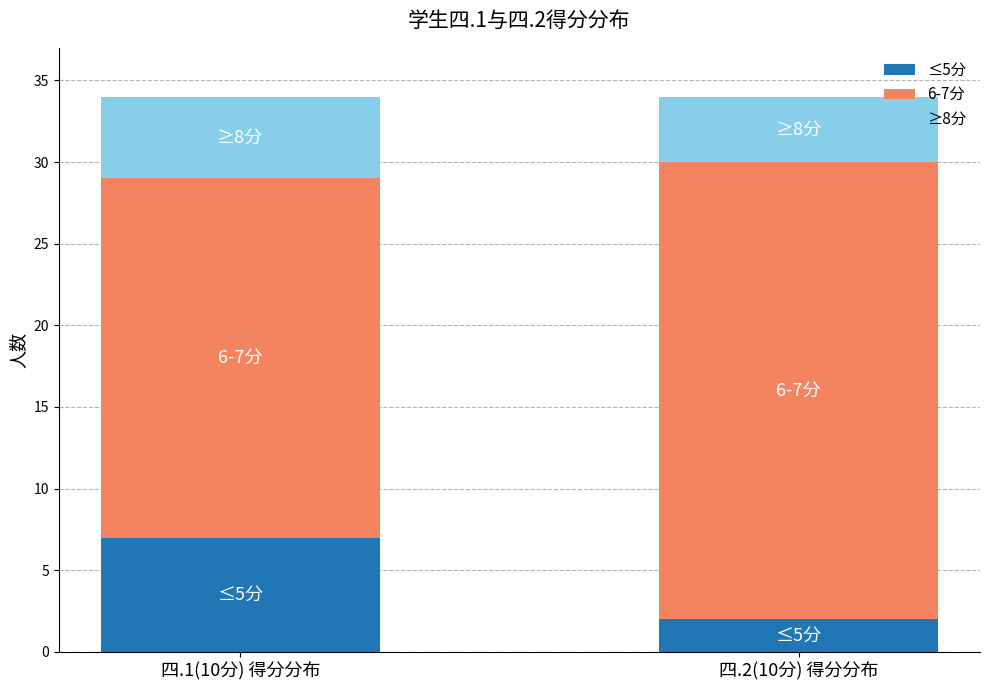

Reading left to right, what are the values for ≤5分?

四.1(10分) 得分分布=7	四.2(10分) 得分分布=2